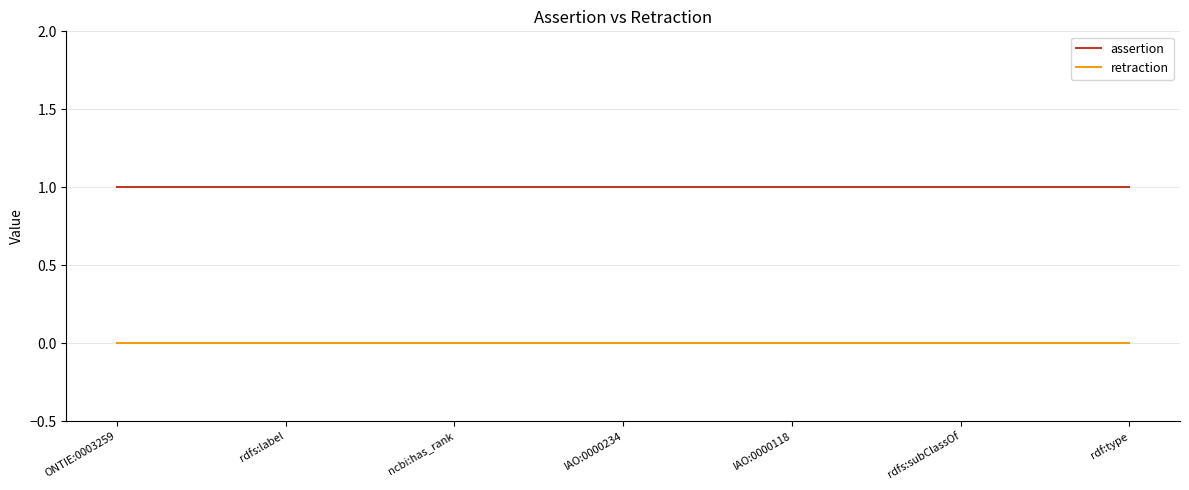

List the series in order of their overall mean, lowest first.

retraction, assertion